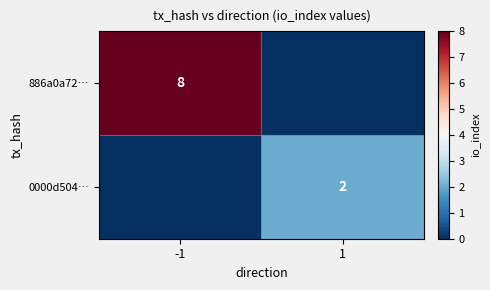

The 0000d504… series shows 3 at 1. True or false?

False